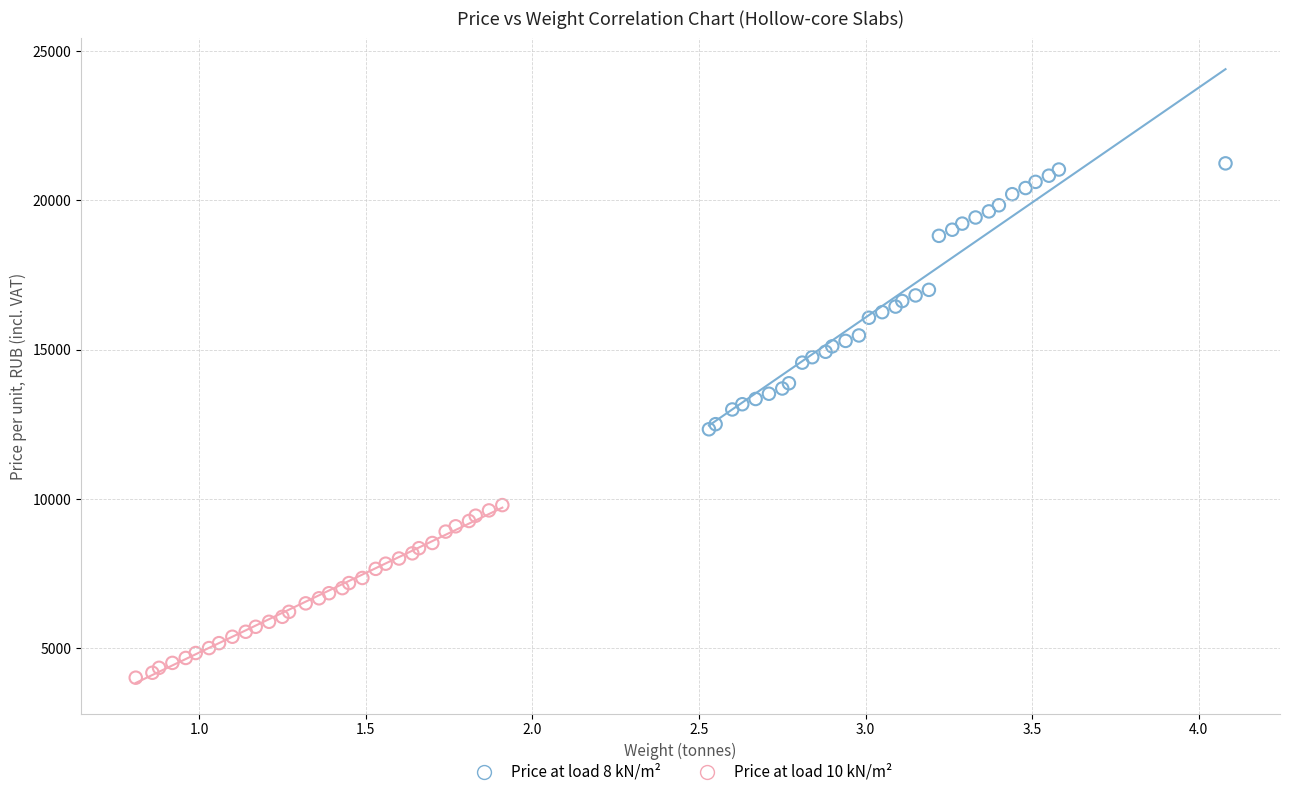

Which series contains the lowest Y value?

Price at load 10 kN/m²